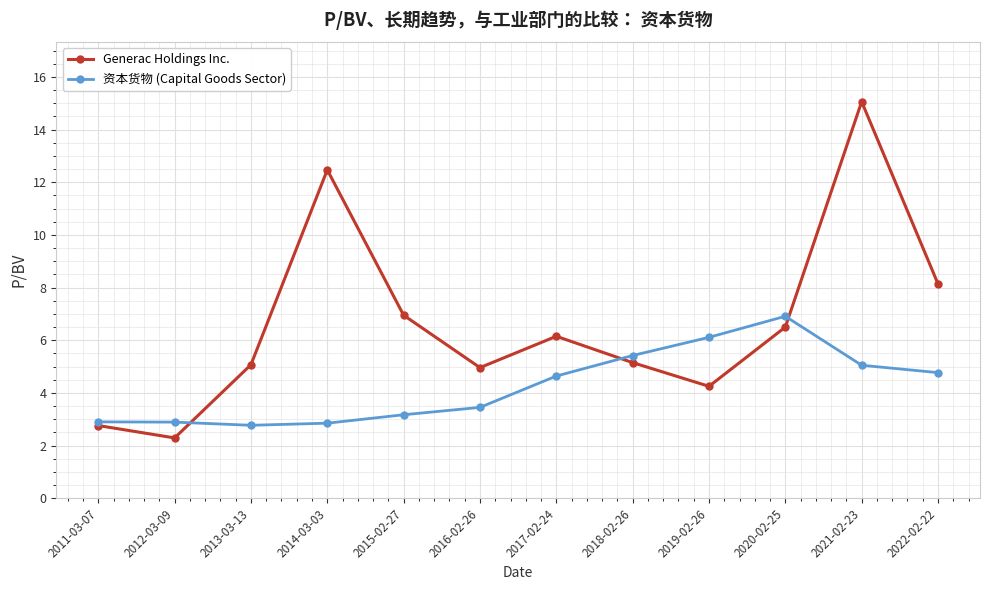

How many times do Generac Holdings Inc. and 资本货物 (Capital Goods Sector) cross each other?

3